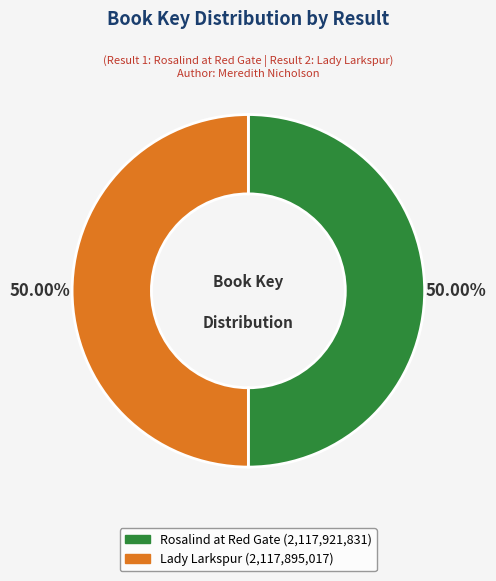

True or false: Lady Larkspur accounts for 56% of the total.

False